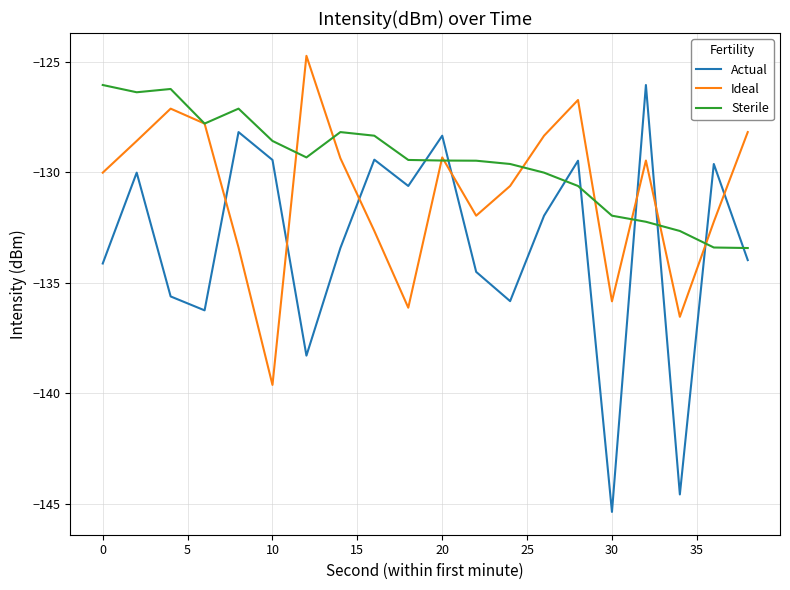

What is the difference between the maximum and minimum values in the Ideal series?

14.9